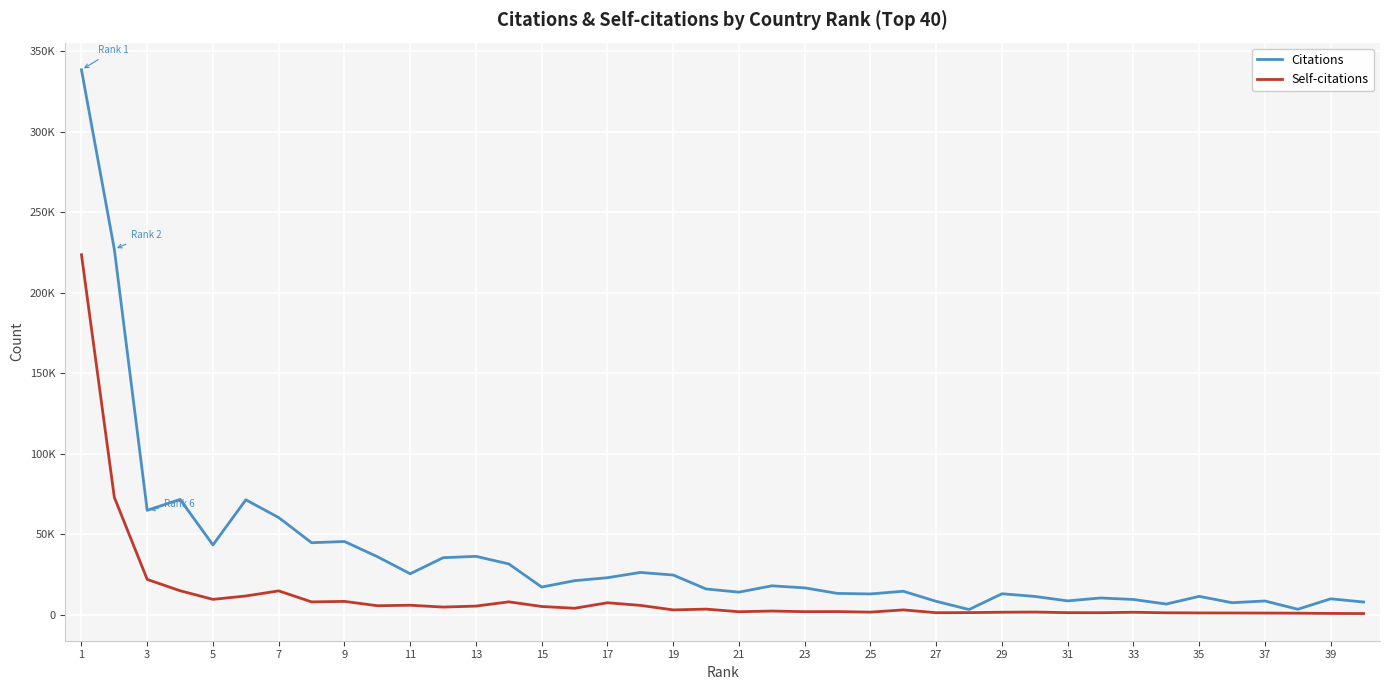

In Self-citations, how many points are lower than both neighbors (excluding endpoints)?

11